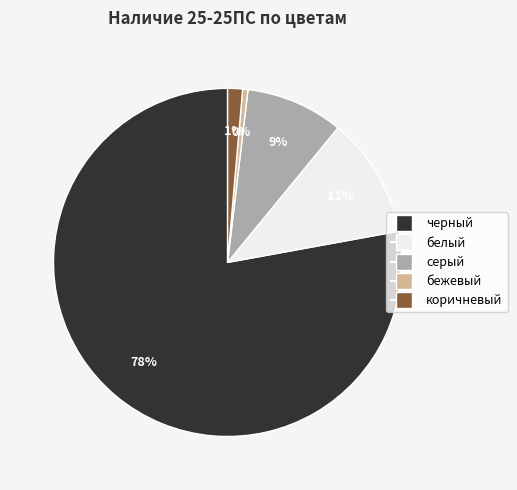

The коричневый slice represents 1% of the pie. True or false?

True